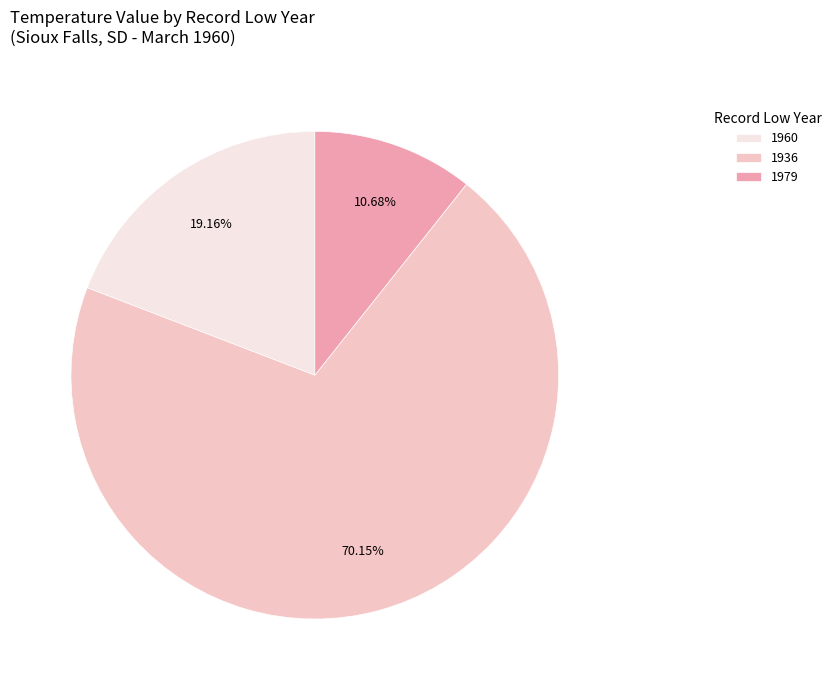

Does 1936 account for over 50% of the chart?

Yes